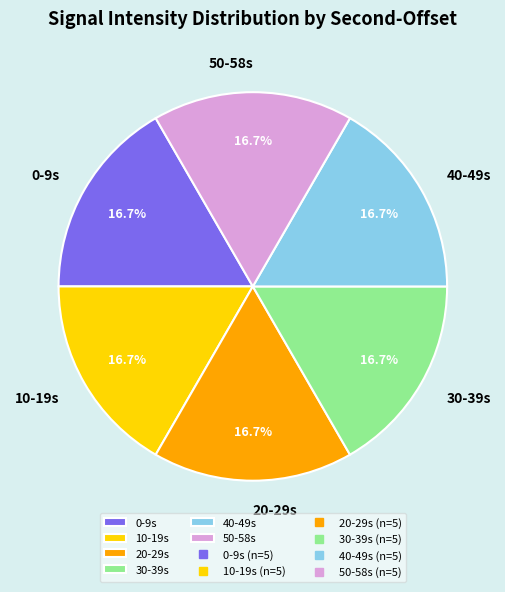

To the nearest percent, what is the average slice percentage?

17%